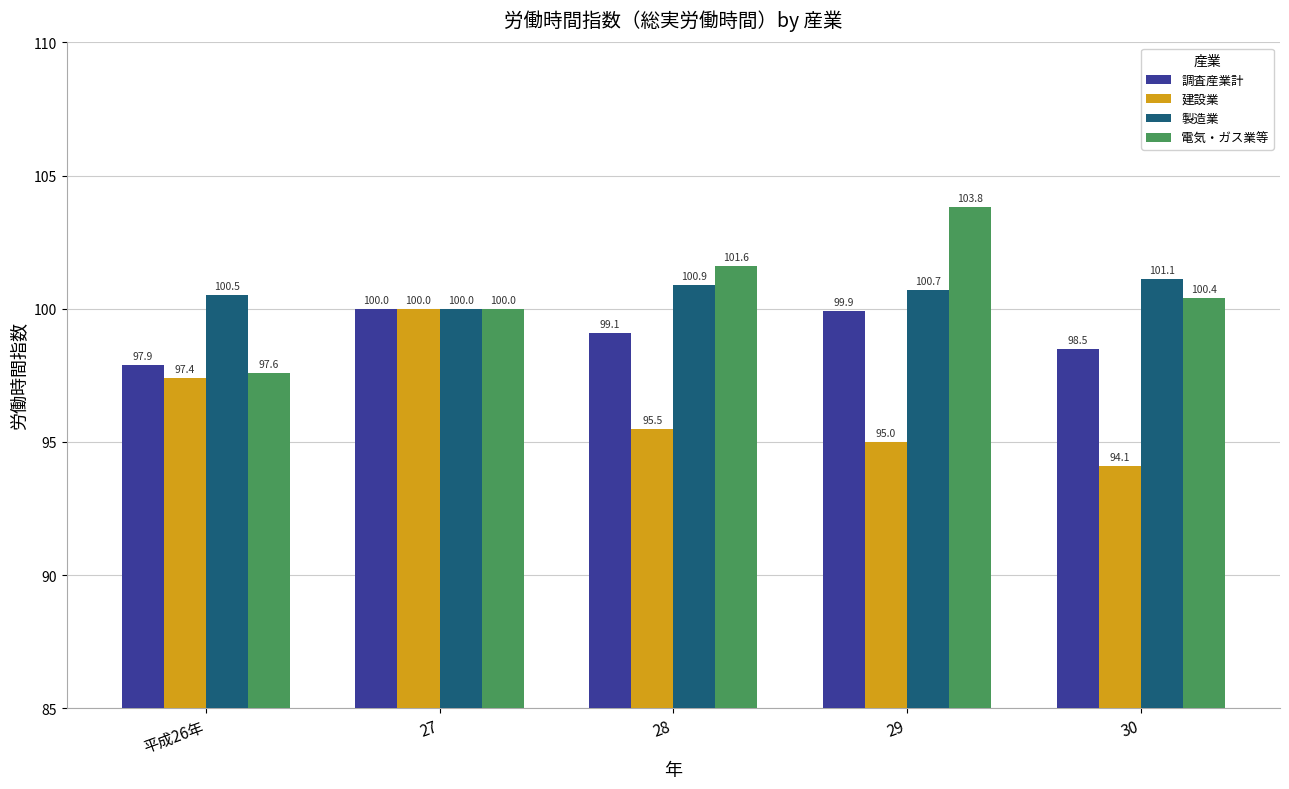

Read the 電気・ガス業等 value at 30.

100.4